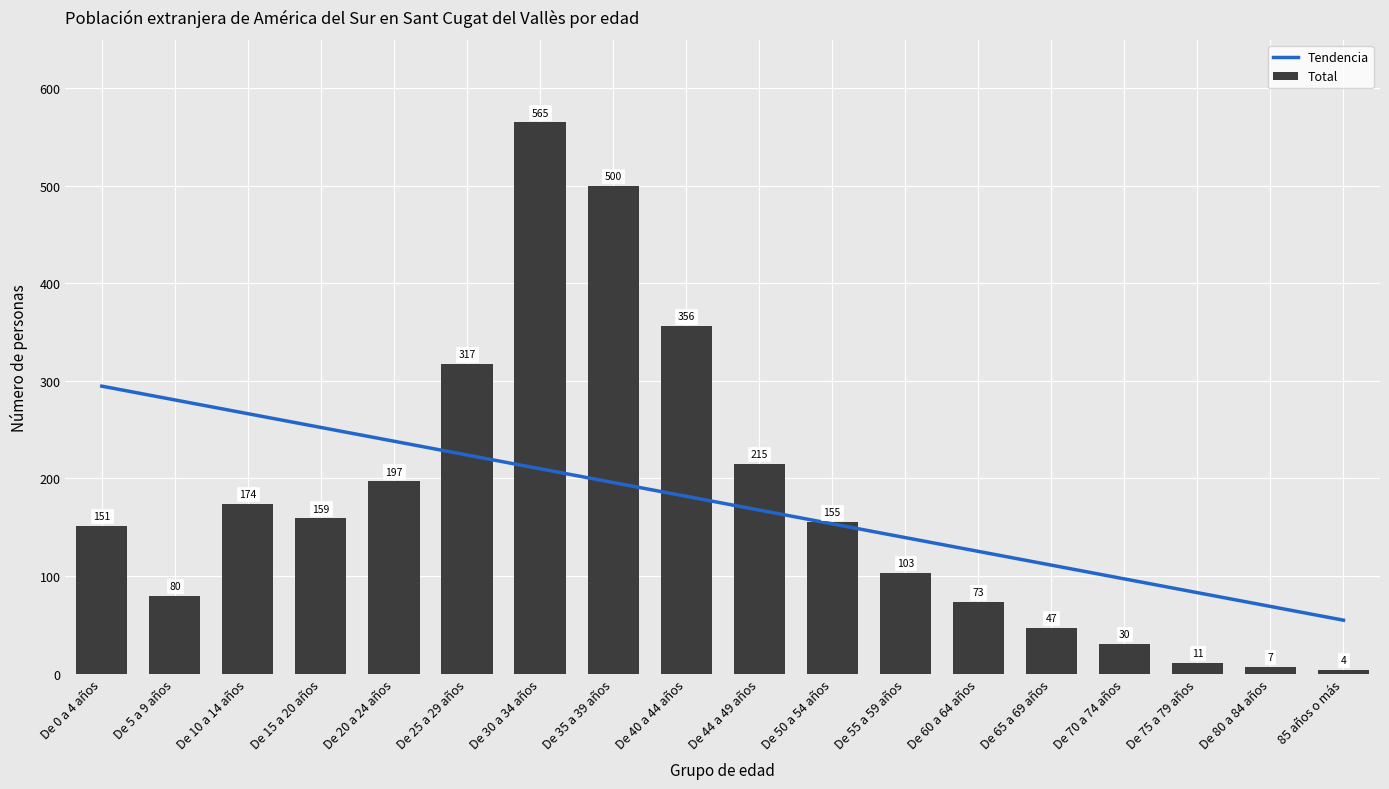

Reading left to right, list all the values displayed in this chart.

Tendencia: De 0 a 4 años=294.6	De 5 a 9 años=280.5	De 10 a 14 años=266.4	De 15 a 20 años=252.3	De 20 a 24 años=238.2	De 25 a 29 años=224.1	De 30 a 34 años=210.0	De 35 a 39 años=195.8	De 40 a 44 años=181.7	De 44 a 49 años=167.6	De 50 a 54 años=153.5	De 55 a 59 años=139.4	De 60 a 64 años=125.3	De 65 a 69 años=111.2	De 70 a 74 años=97.0	De 75 a 79 años=82.9	De 80 a 84 años=68.8	85 años o más=54.7
Total: De 0 a 4 años=151.0	De 5 a 9 años=80.0	De 10 a 14 años=174.0	De 15 a 20 años=159.0	De 20 a 24 años=197.0	De 25 a 29 años=317.0	De 30 a 34 años=565.0	De 35 a 39 años=500.0	De 40 a 44 años=356.0	De 44 a 49 años=215.0	De 50 a 54 años=155.0	De 55 a 59 años=103.0	De 60 a 64 años=73.0	De 65 a 69 años=47.0	De 70 a 74 años=30.0	De 75 a 79 años=11.0	De 80 a 84 años=7.0	85 años o más=4.0